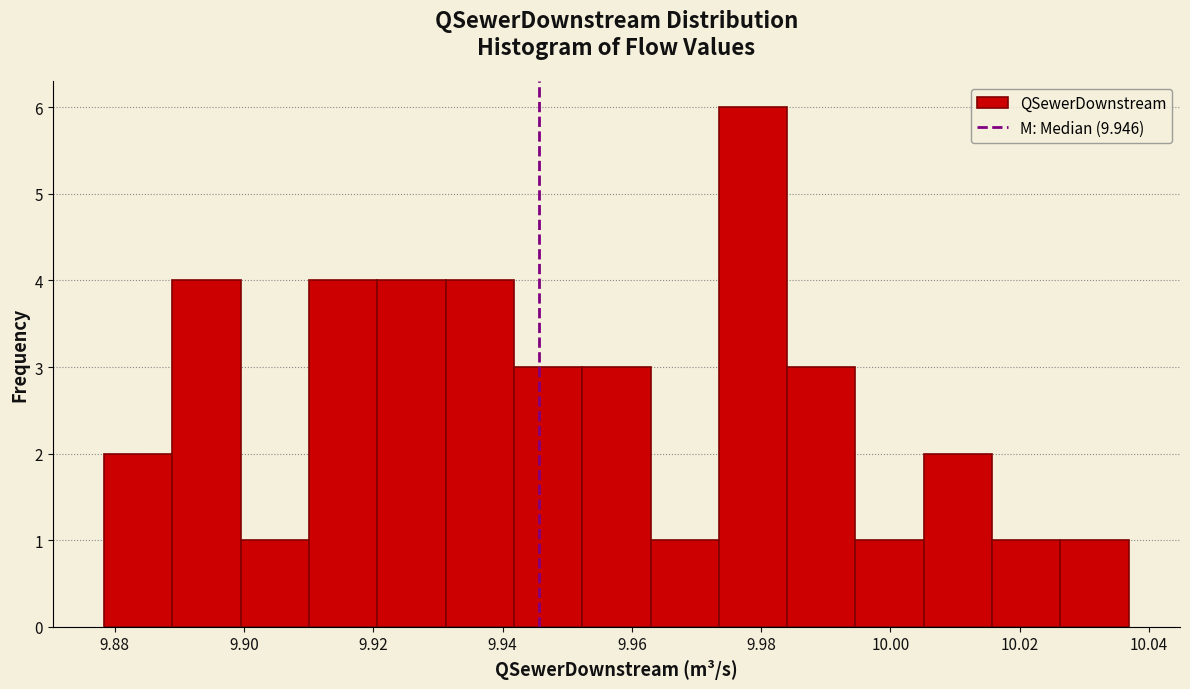

What is the height of the bar covering 9.900 to 9.910 on the x-axis? Neither the bar edges nor the heights are printed on the chart, so give them approximately, as read against the axes.

1